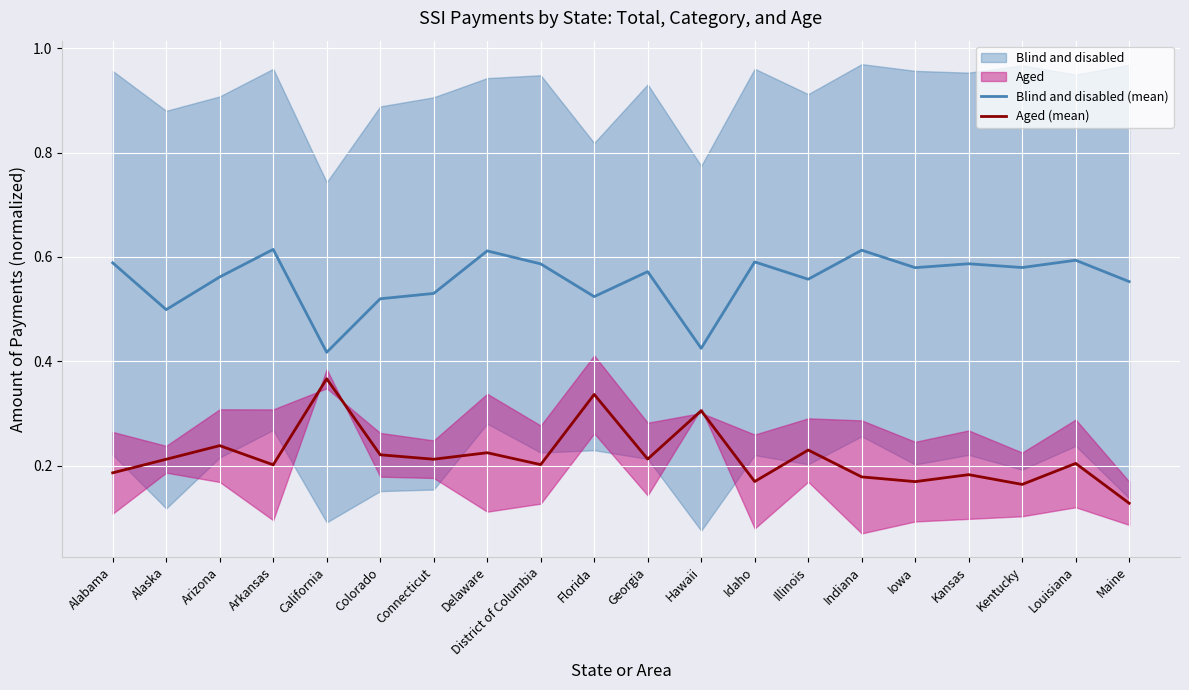

True or false: Aged (mean) has more than 1 points higher than both neighbors.

True